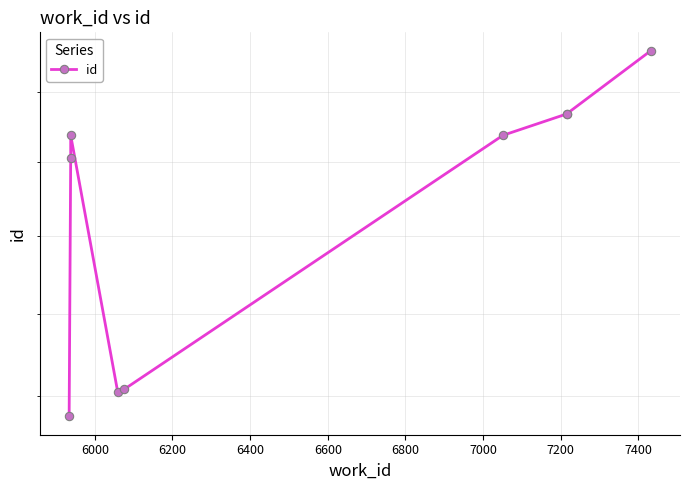

What is the average value?

18414